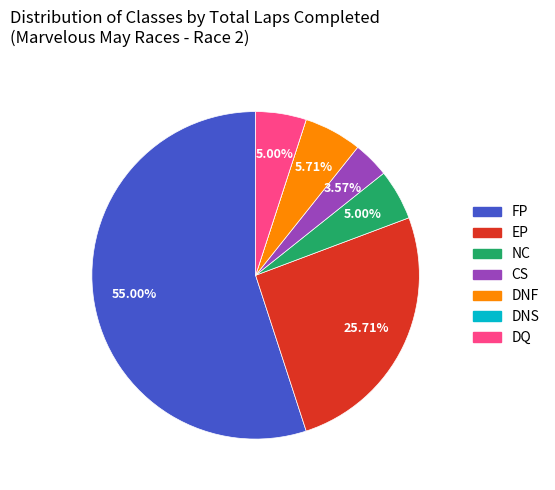

Which category accounts for the majority?

FP